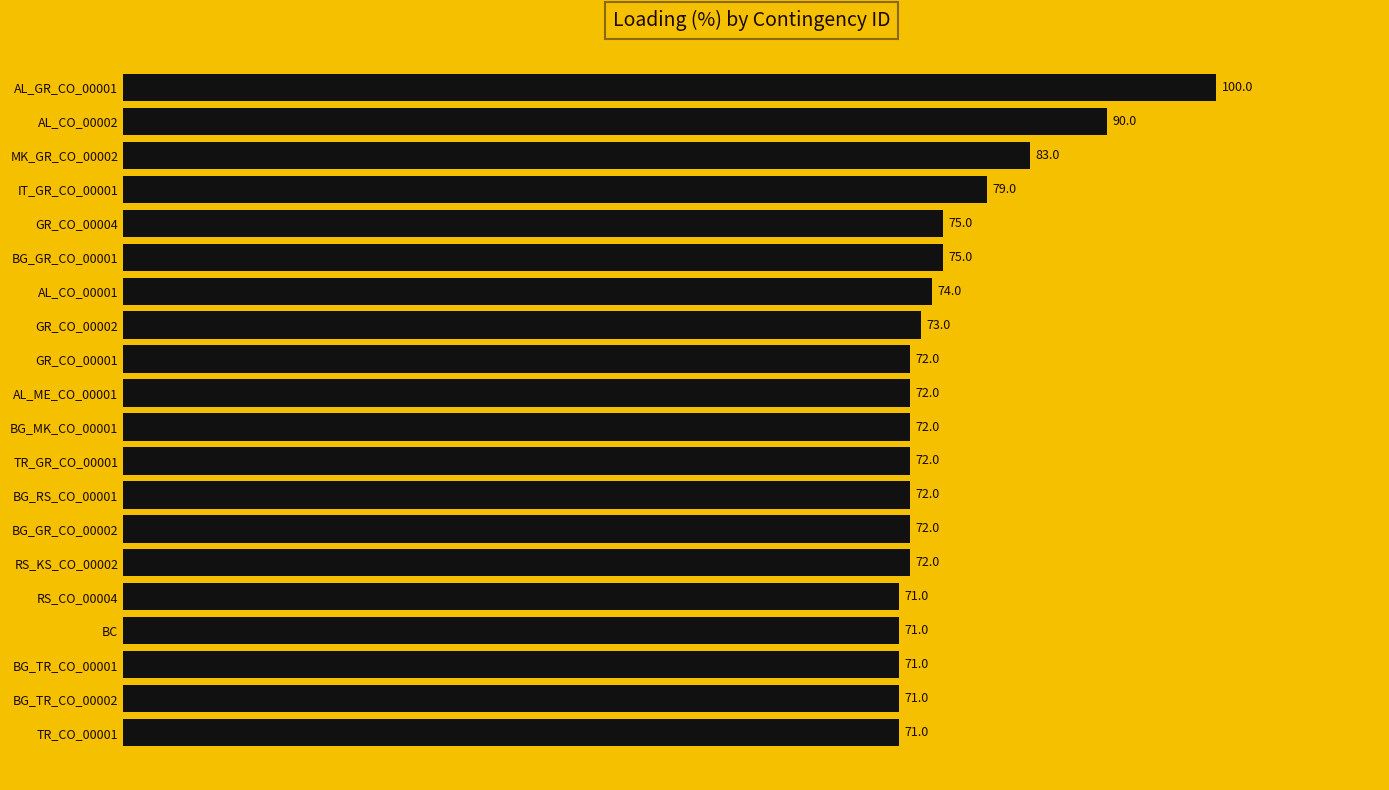

How many categories are shown in the chart?

20